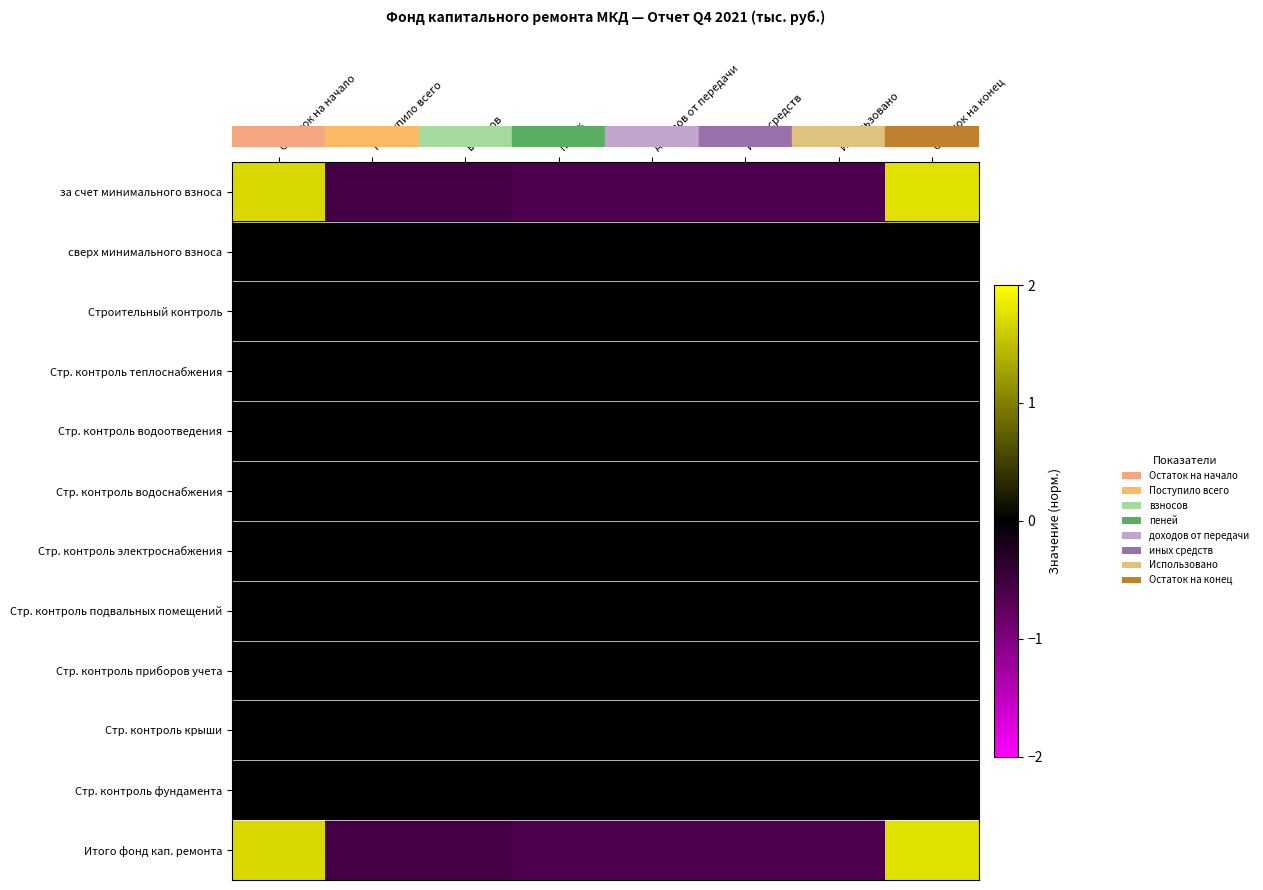

Which series has the largest total across all categories?

row_0